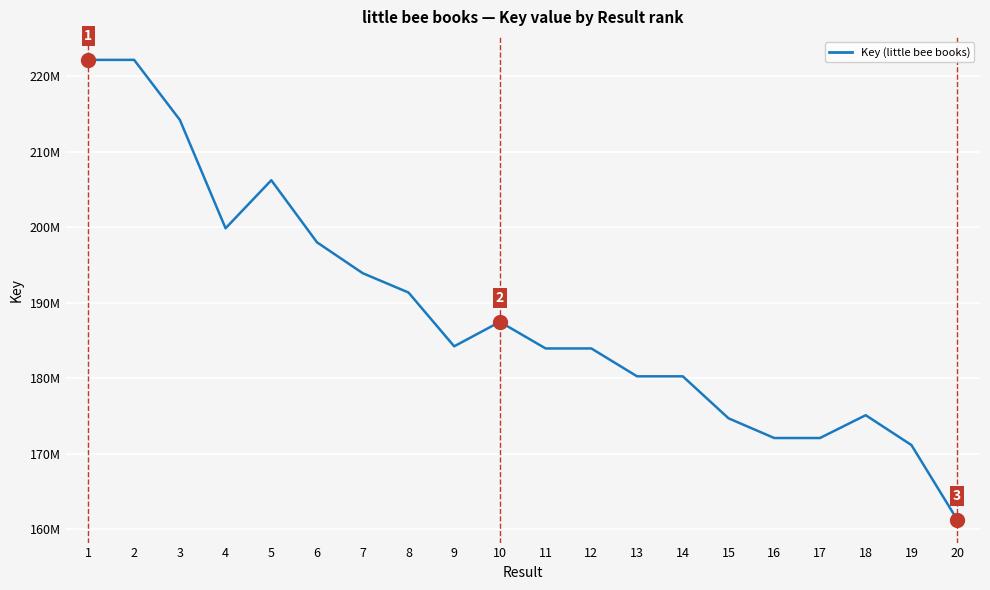

True or false: the data shows 79699749 at 17.

False